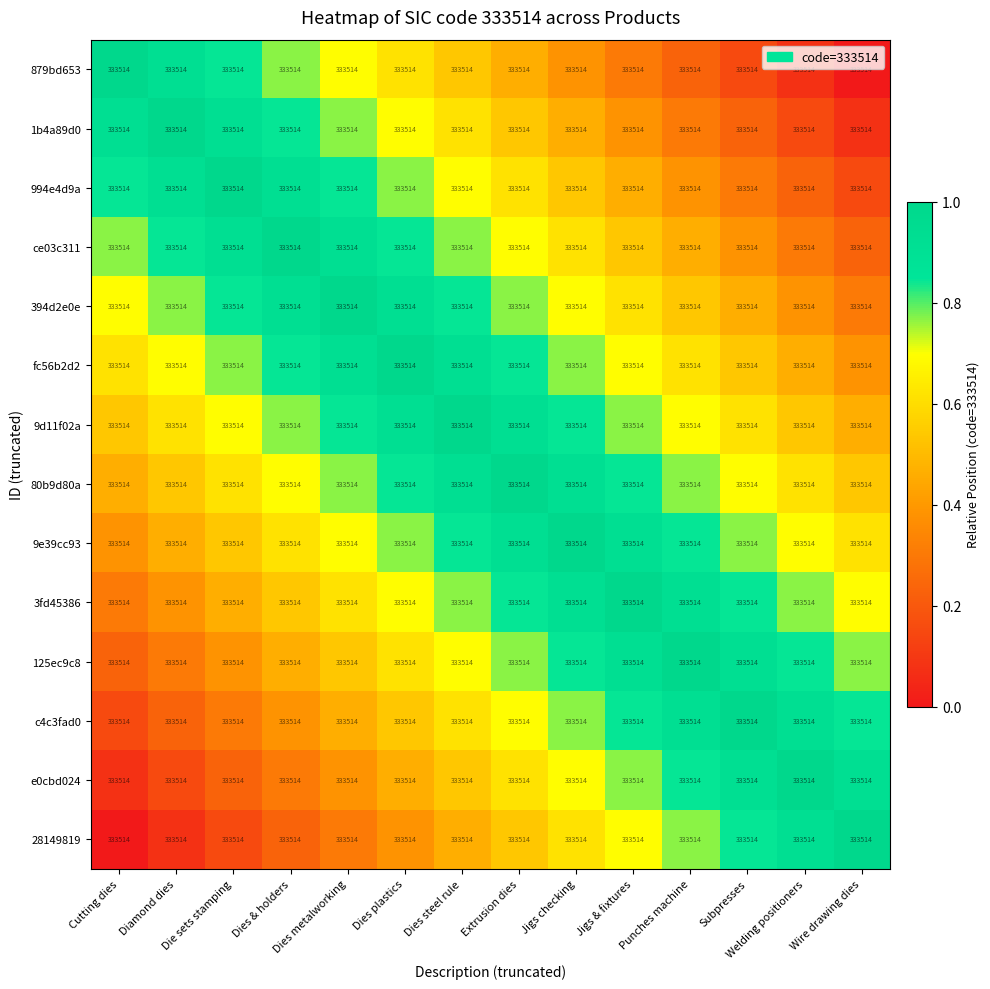

Rank the series by their maximum value, from highest to lowest.

879bd653, 1b4a89d0, 994e4d9a, ce03c311, 394d2e0e, fc56b2d2, 9d11f02a, 80b9d80a, 9e39cc93, 3fd45386, 125ec9c8, c4c3fad0, e0cbd024, 28149819